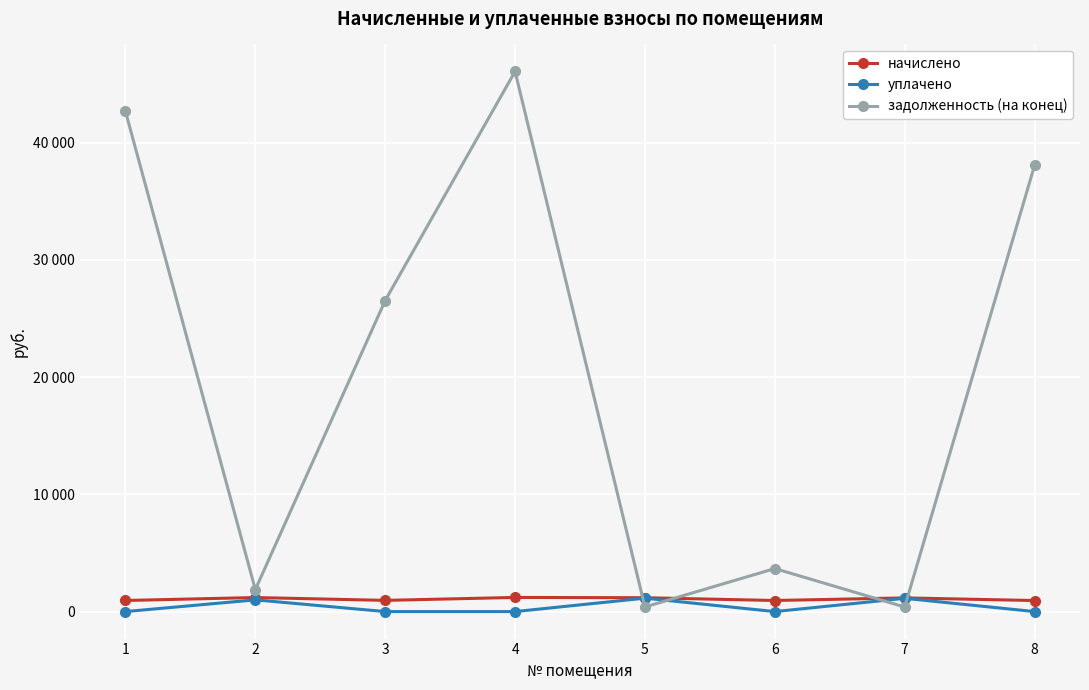

What is the approximate value of задолженность (на конец) at 7?

389.0